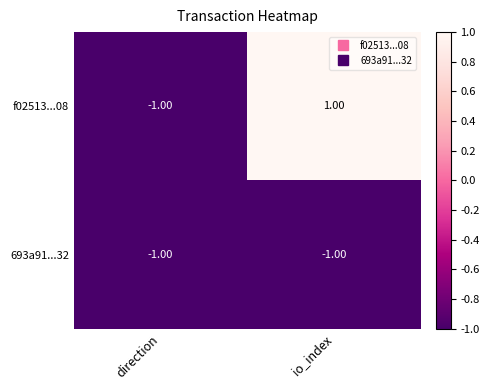

Which series changed the most between direction and io_index?

f02513...08